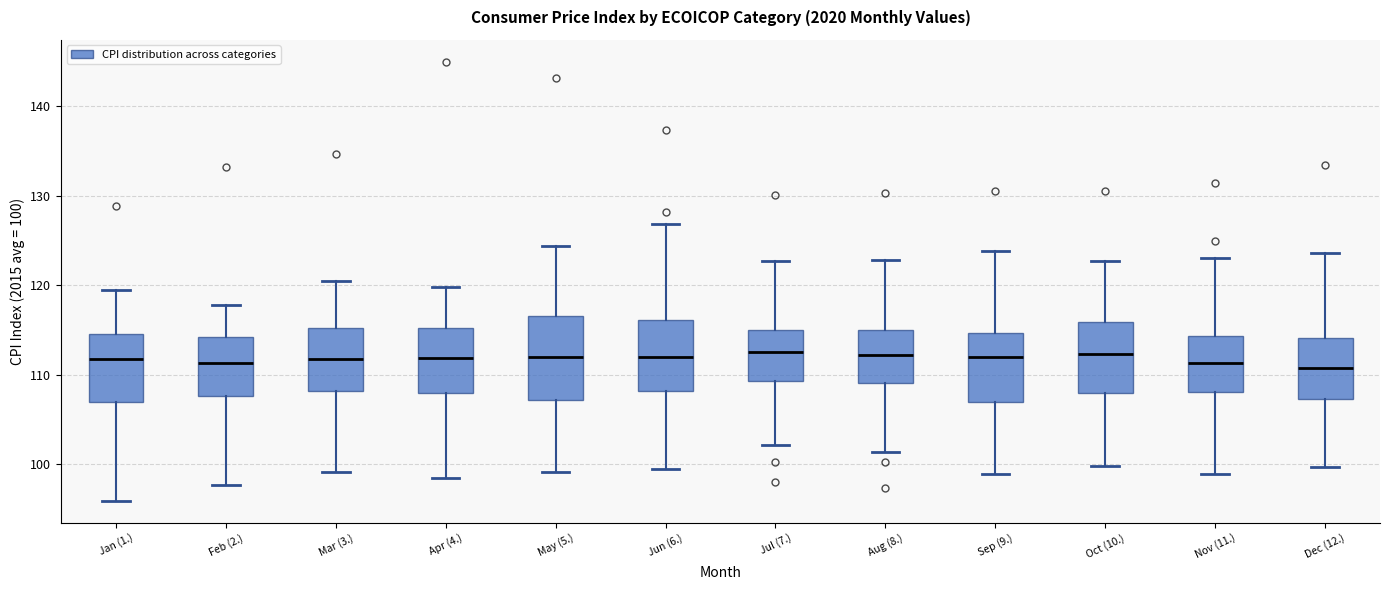

Reading left to right, read every box against the y-axis: the position of its median line, the range the box covers, and the ends of its whiskers. The values are not printed on the chart, so give them approximately, as read against the axis.

Jan (1.): median 112, box 107 to 115, whiskers 96 to 120
Feb (2.): median 111, box 108 to 114, whiskers 98 to 118
Mar (3.): median 112, box 108 to 115, whiskers 99 to 121
Apr (4.): median 112, box 108 to 115, whiskers 99 to 120
May (5.): median 112, box 107 to 117, whiskers 99 to 124
Jun (6.): median 112, box 108 to 116, whiskers 100 to 127
Jul (7.): median 113, box 109 to 115, whiskers 102 to 123
Aug (8.): median 112, box 109 to 115, whiskers 101 to 123
Sep (9.): median 112, box 107 to 115, whiskers 99 to 124
Oct (10.): median 112, box 108 to 116, whiskers 100 to 123
Nov (11.): median 111, box 108 to 114, whiskers 99 to 123
Dec (12.): median 111, box 107 to 114, whiskers 100 to 124